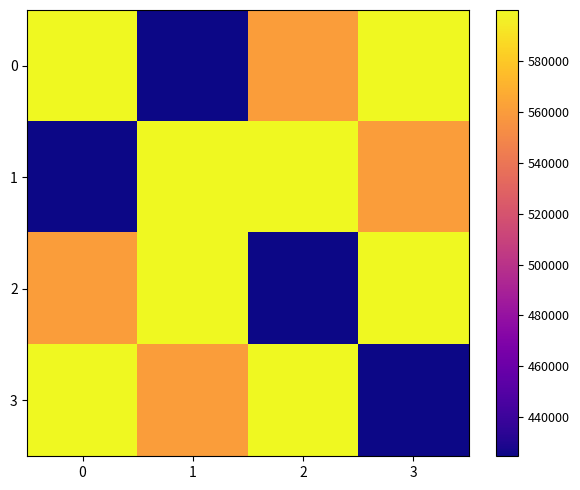

What is the spread (max minus min) of values at 0?

175207